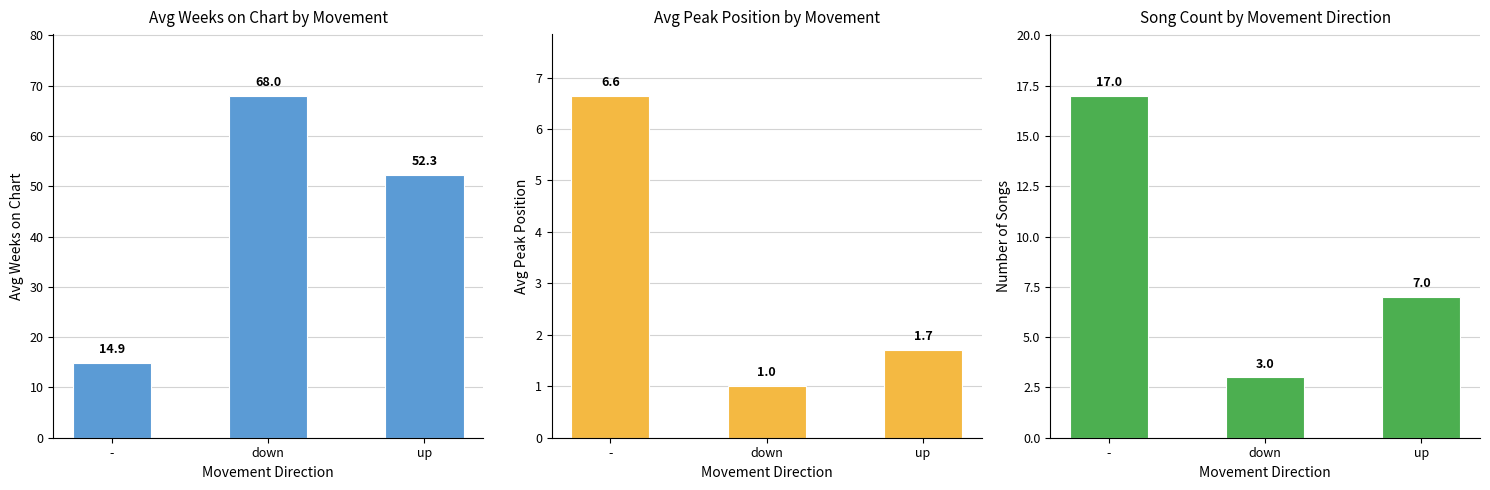

At how many categories does at least one series exceed 14?

3